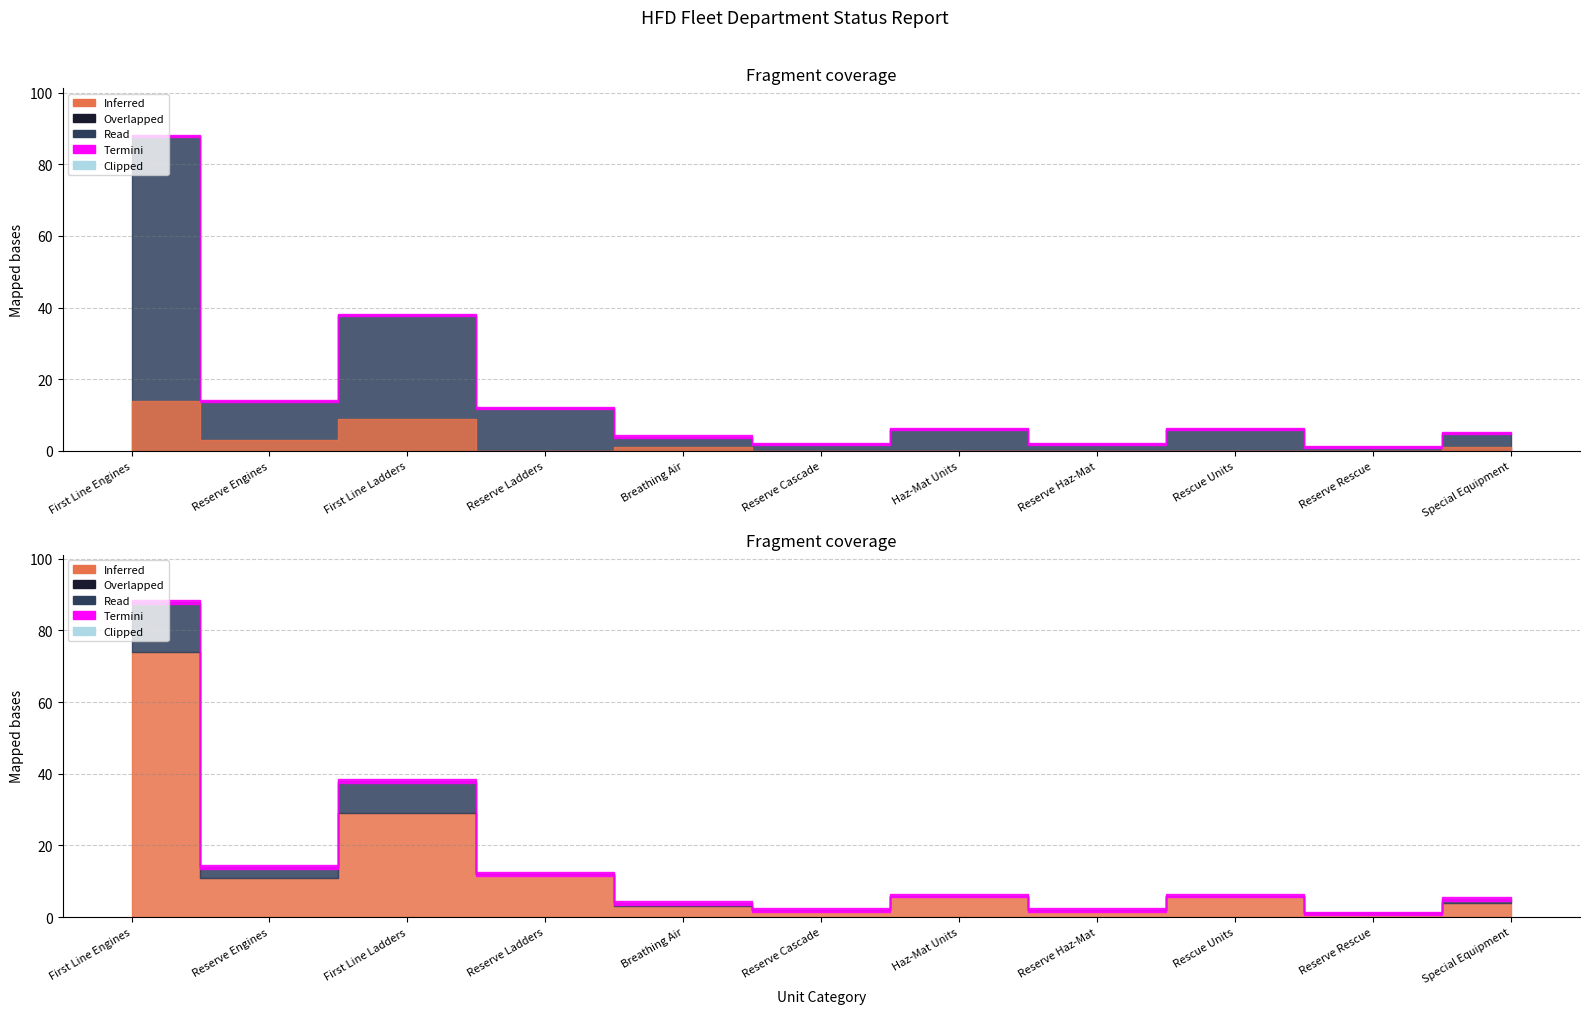

At which category does Total Down reach its first local valley?

Reserve Engines